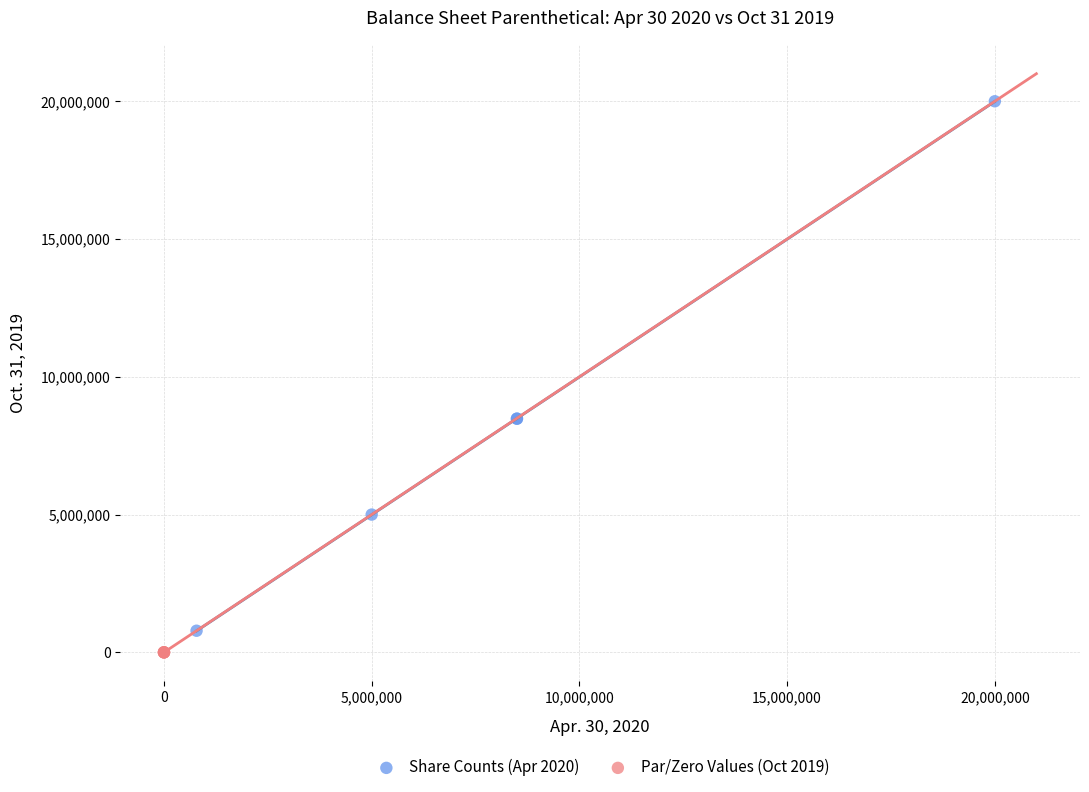

Which series contains the highest Y value?

Share Counts (Apr 2020)